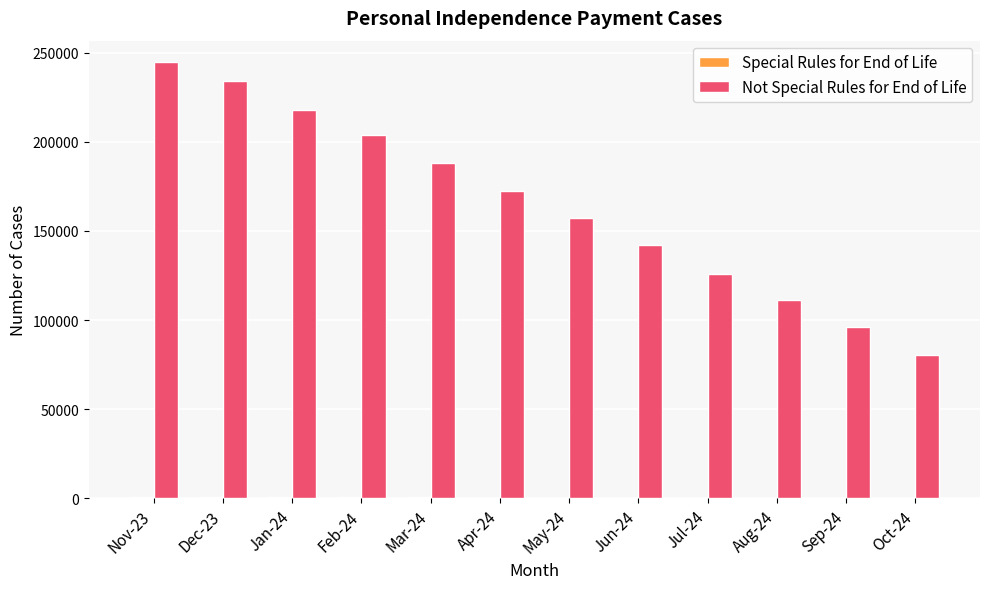

How many groups of bars are there?

12